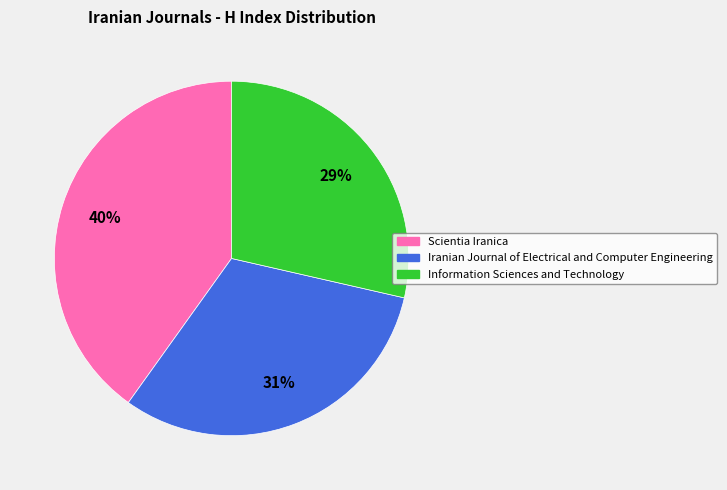

To the nearest percent, what is the average slice percentage?

33%